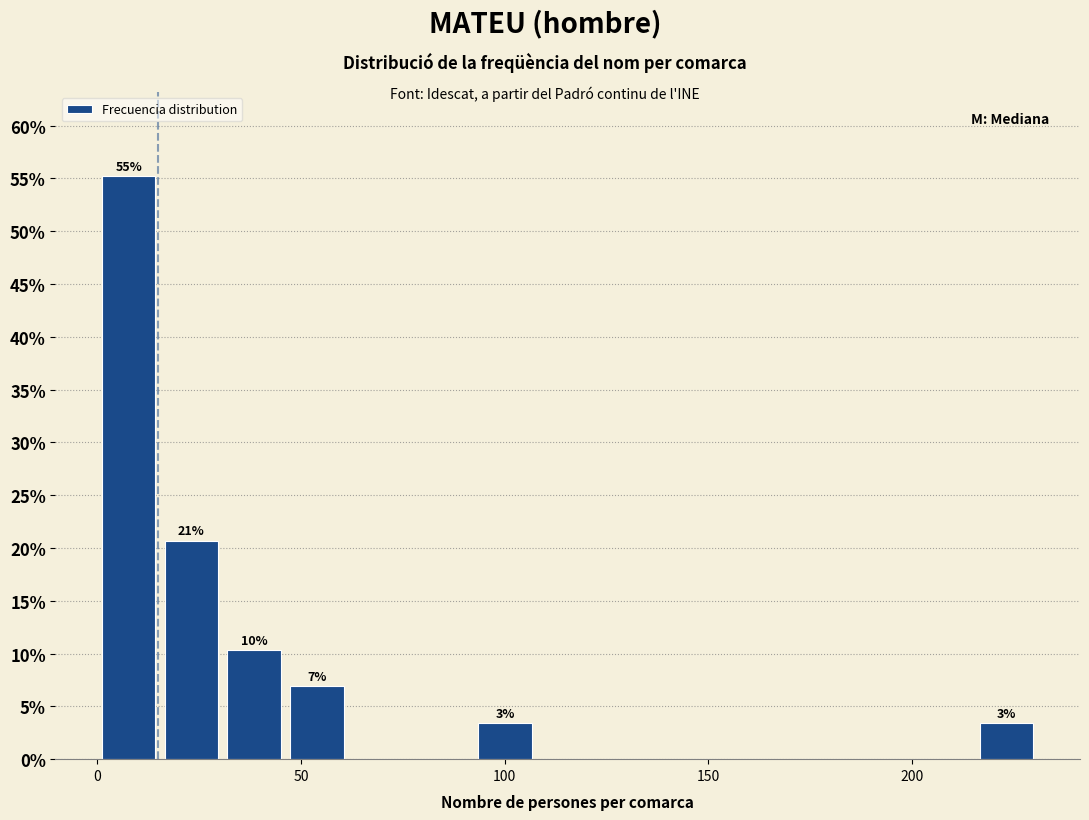

Read against the x-axis, roughly where is the centre of the tallest bar?

10